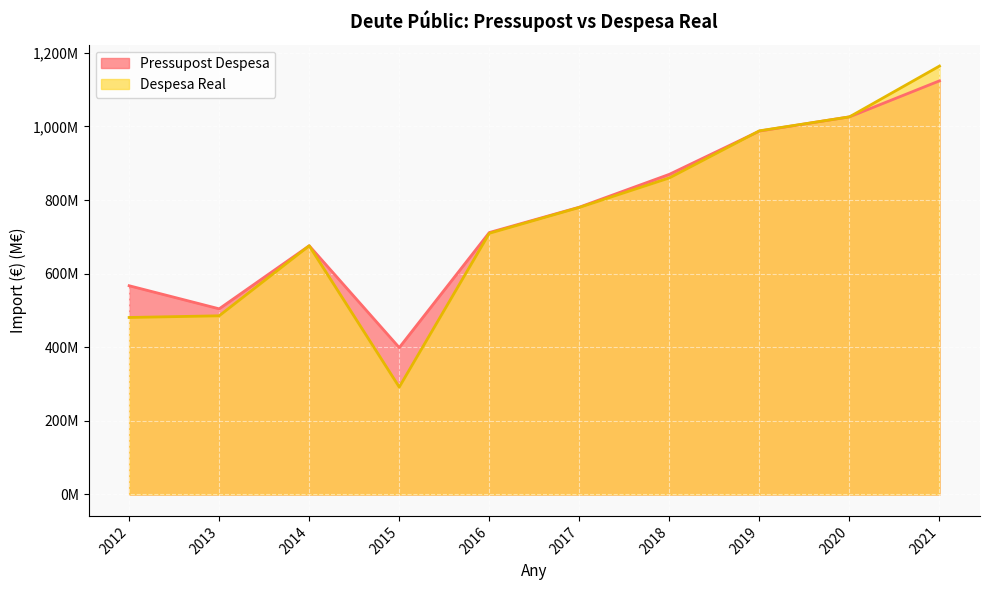

Rank the series by their average value, from highest to lowest.

Pressupost Despesa, Despesa Real